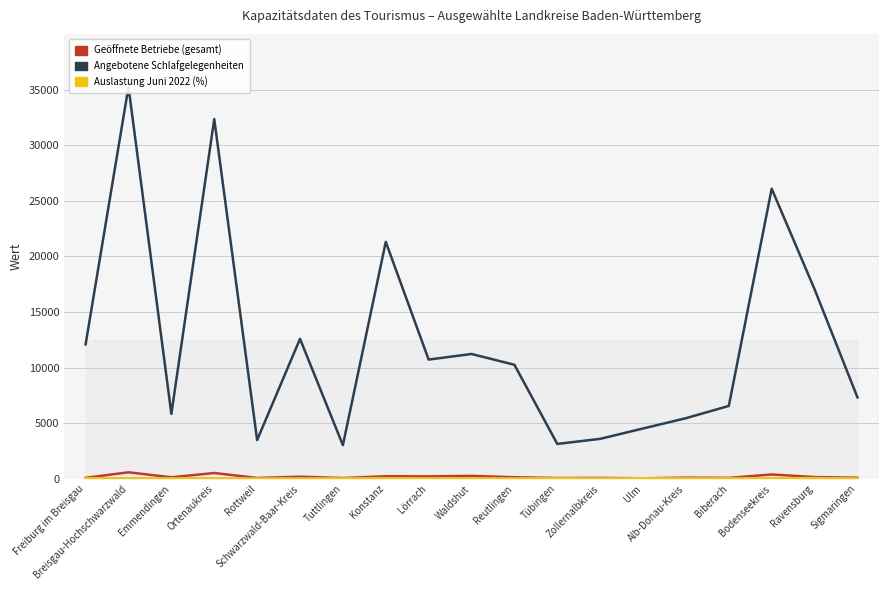

Reading left to right, what are all the values shown in this chart?

Geöffnete Betriebe (gesamt): Freiburg im Breisgau=87.0	Breisgau-Hochschwarzwald=584.0	Emmendingen=134.0	Ortenaukreis=521.0	Rottweil=74.0	Schwarzwald-Baar-Kreis=190.0	Tuttlingen=68.0	Konstanz=228.0	Lörrach=216.0	Waldshut=260.0	Reutlingen=140.0	Tübingen=71.0	Zollernalbkreis=80.0	Ulm=48.0	Alb-Donau-Kreis=103.0	Biberach=82.0	Bodenseekreis=389.0	Ravensburg=155.0	Sigmaringen=95.0
Angebotene Schlafgelegenheiten: Freiburg im Breisgau=12087.0	Breisgau-Hochschwarzwald=35242.0	Emmendingen=5834.0	Ortenaukreis=32340.0	Rottweil=3485.0	Schwarzwald-Baar-Kreis=12580.0	Tuttlingen=3024.0	Konstanz=21299.0	Lörrach=10718.0	Waldshut=11222.0	Reutlingen=10251.0	Tübingen=3134.0	Zollernalbkreis=3592.0	Ulm=4523.0	Alb-Donau-Kreis=5448.0	Biberach=6551.0	Bodenseekreis=26079.0	Ravensburg=17040.0	Sigmaringen=7321.0
Auslastung Juni 2022 (%): Freiburg im Breisgau=55.5	Breisgau-Hochschwarzwald=45.5	Emmendingen=41.4	Ortenaukreis=46.6	Rottweil=30.4	Schwarzwald-Baar-Kreis=36.8	Tuttlingen=36.9	Konstanz=54.8	Lörrach=39.2	Waldshut=35.9	Reutlingen=35.2	Tübingen=46.9	Zollernalbkreis=30.2	Ulm=51.9	Alb-Donau-Kreis=36.2	Biberach=38.3	Bodenseekreis=53.0	Ravensburg=58.5	Sigmaringen=33.0